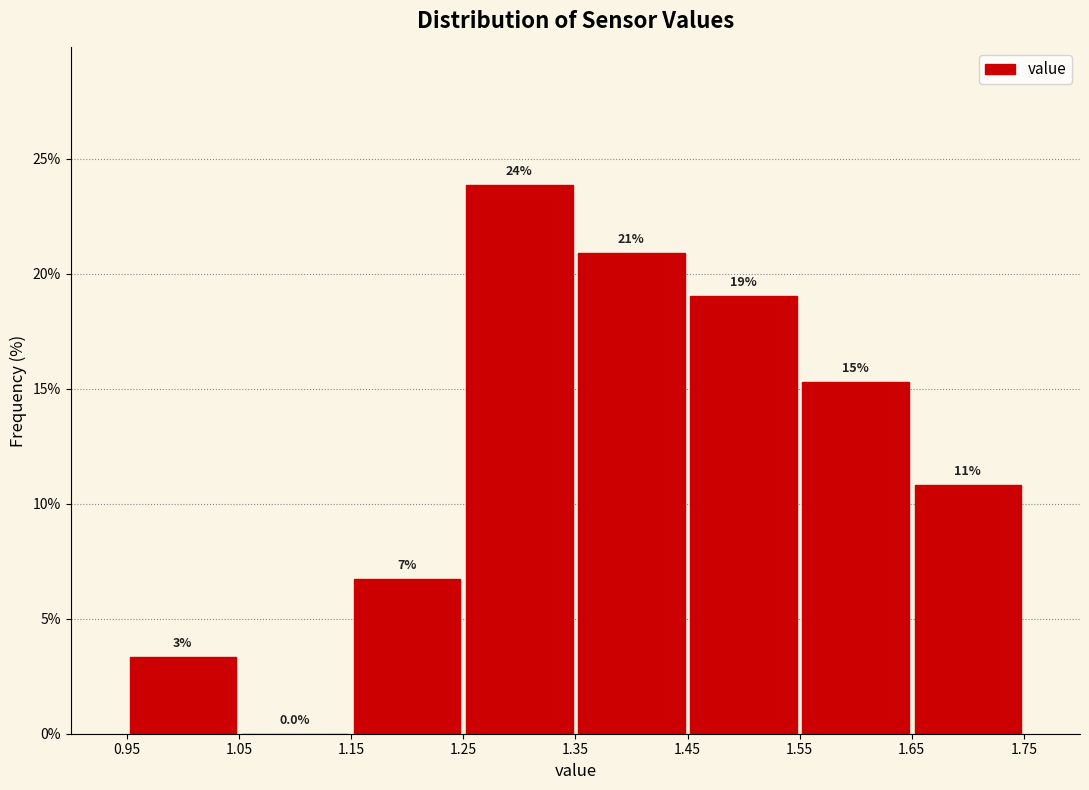

Which range on the x-axis has the tallest bar?

1.25 to 1.35